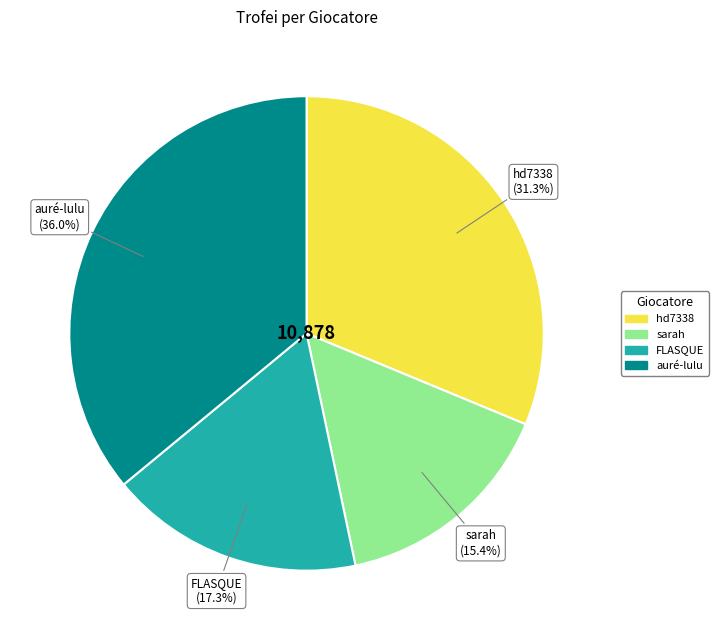

How many segments does this pie chart have?

4